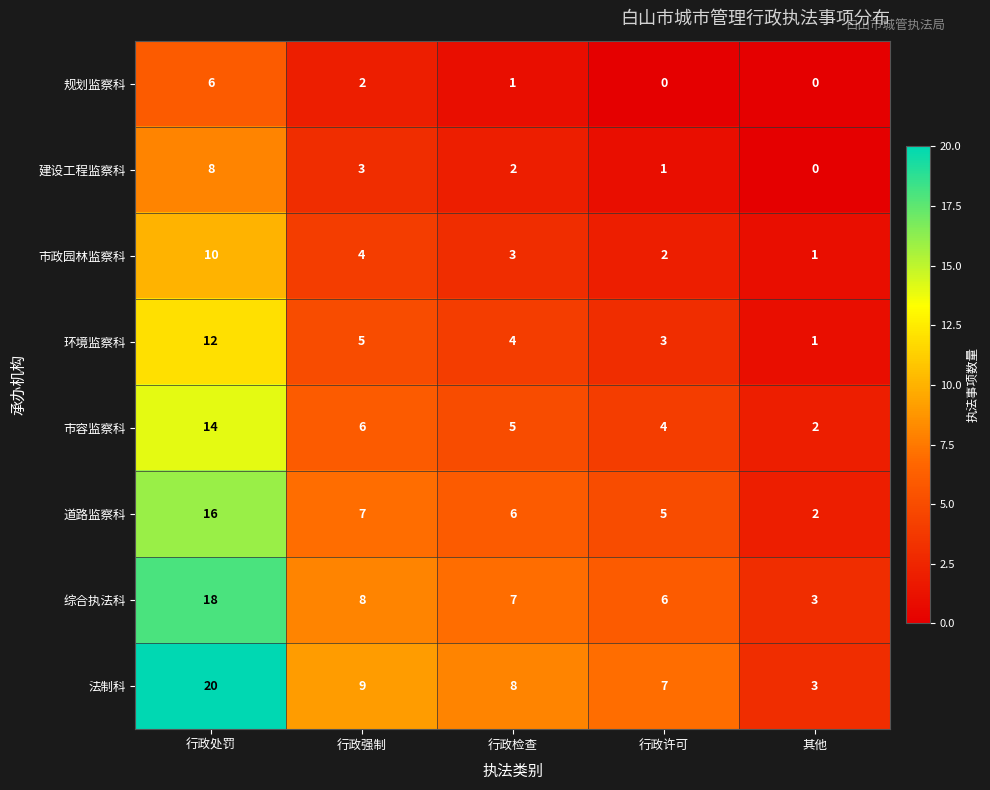

What is the difference between the maximum and minimum values in the 市政园林监察科 series?

9